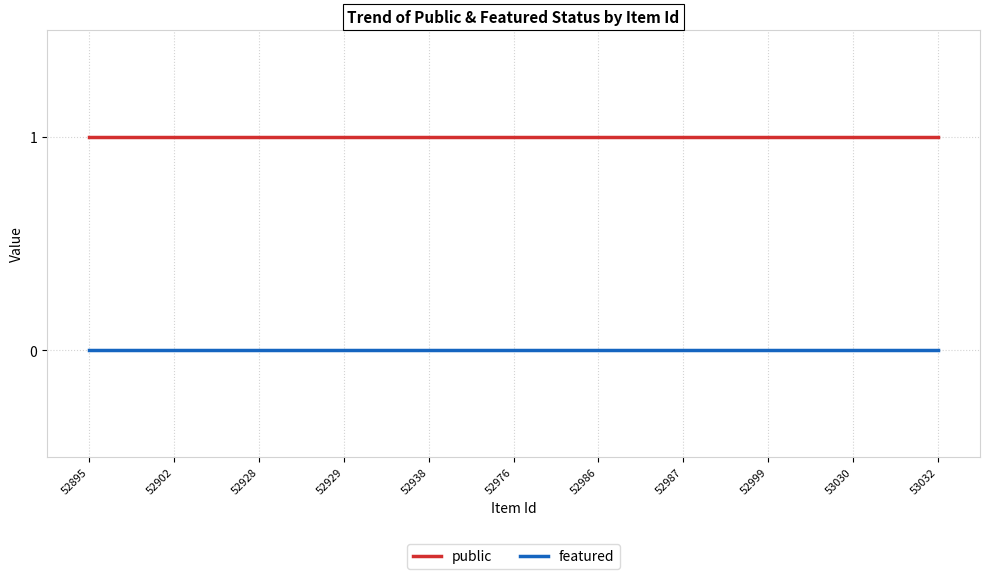

Which series has the largest total across all categories?

public